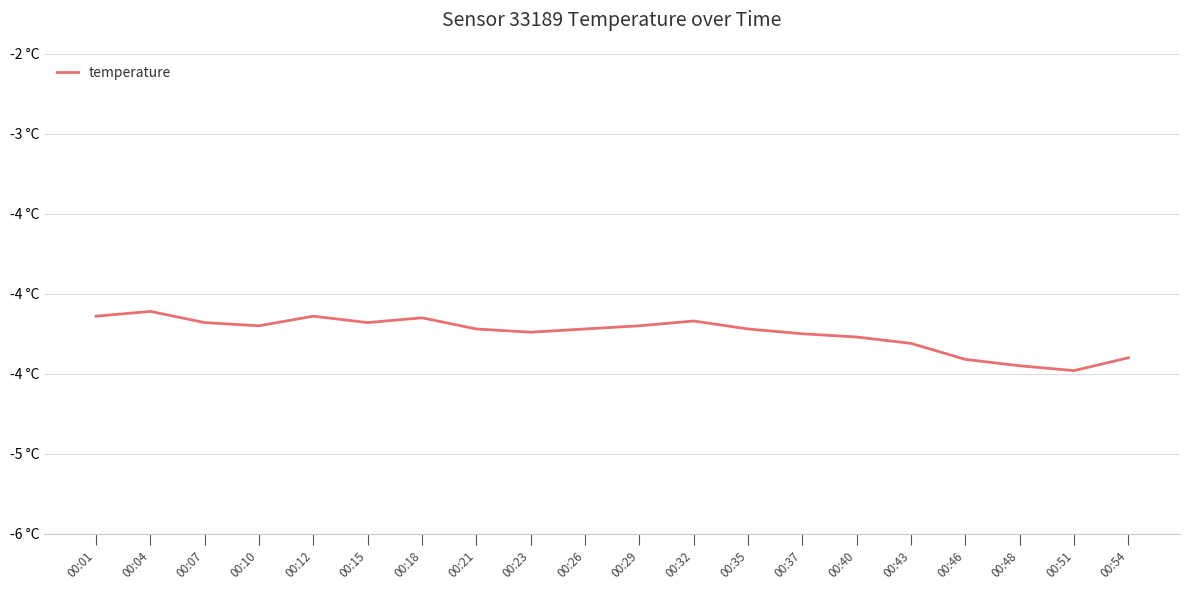

List the labels in order of value, smallest first.

00:51, 00:48, 00:46, 00:54, 00:43, 00:40, 00:37, 00:23, 00:21, 00:26, 00:35, 00:10, 00:29, 00:07, 00:15, 00:32, 00:18, 00:01, 00:12, 00:04